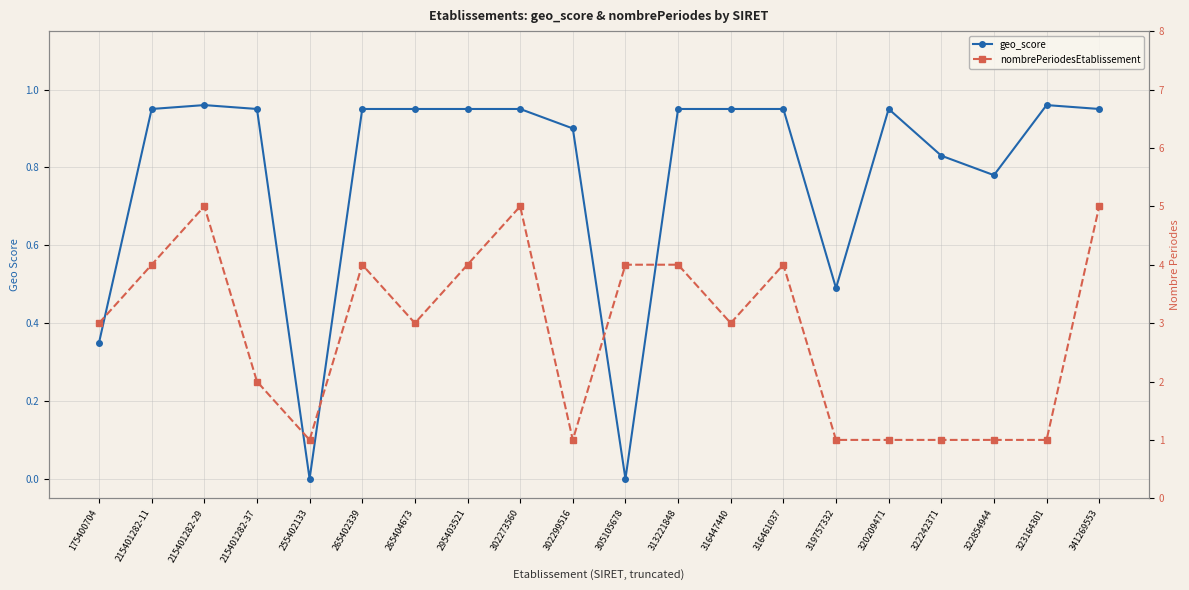

Where is the first local minimum for nombrePeriodesEtablissement?

255402133